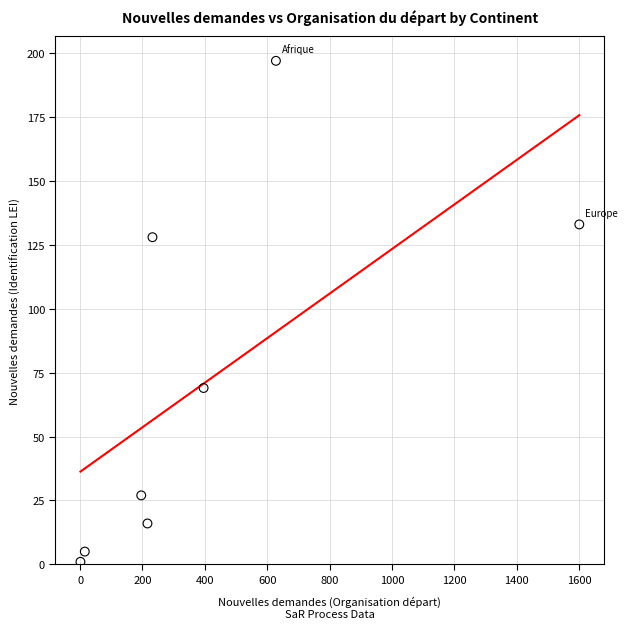

What is the range of X values (max minus min)?

1600